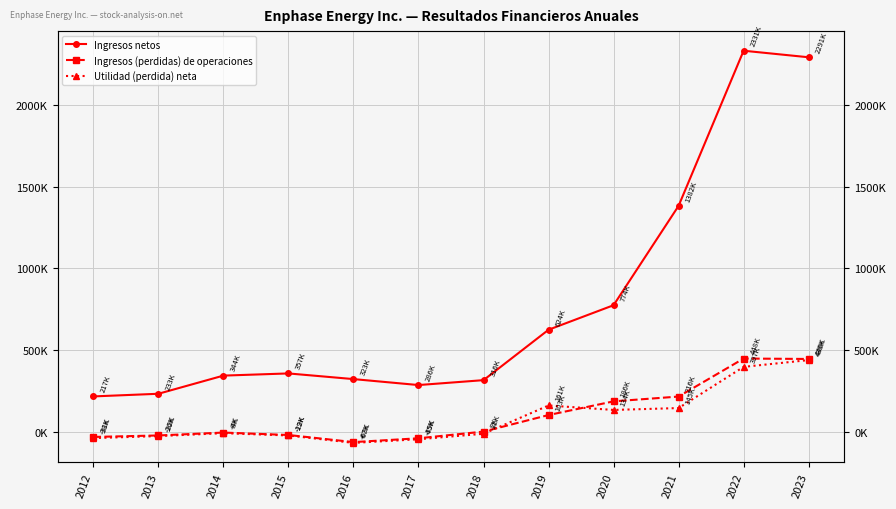

True or false: Ingresos (perdidas) de operaciones has a value of -62700 at 2016.

True